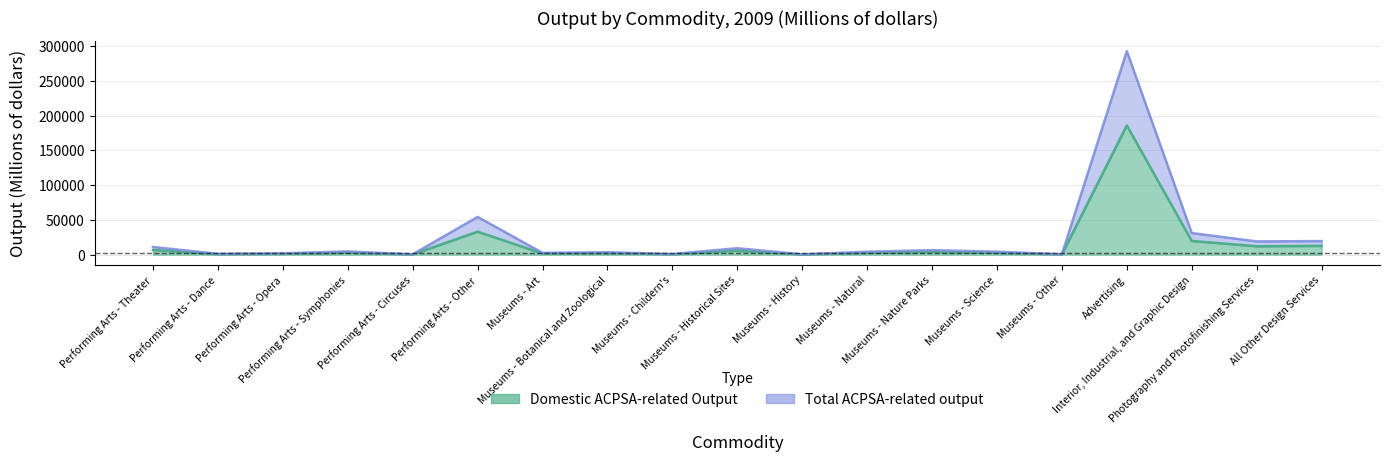

True or false: Domestic ACPSA-related Output and Total ACPSA-related output intersect in this chart.

False